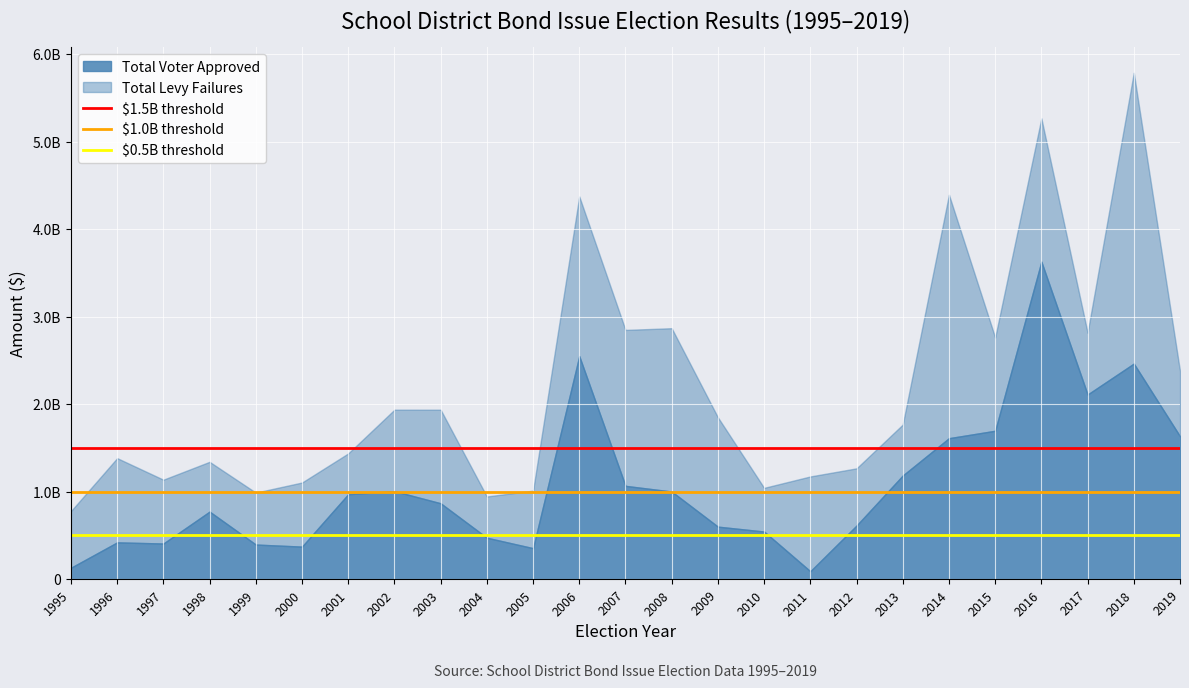

Which category has the lowest value in the $1.5B threshold series?

1995